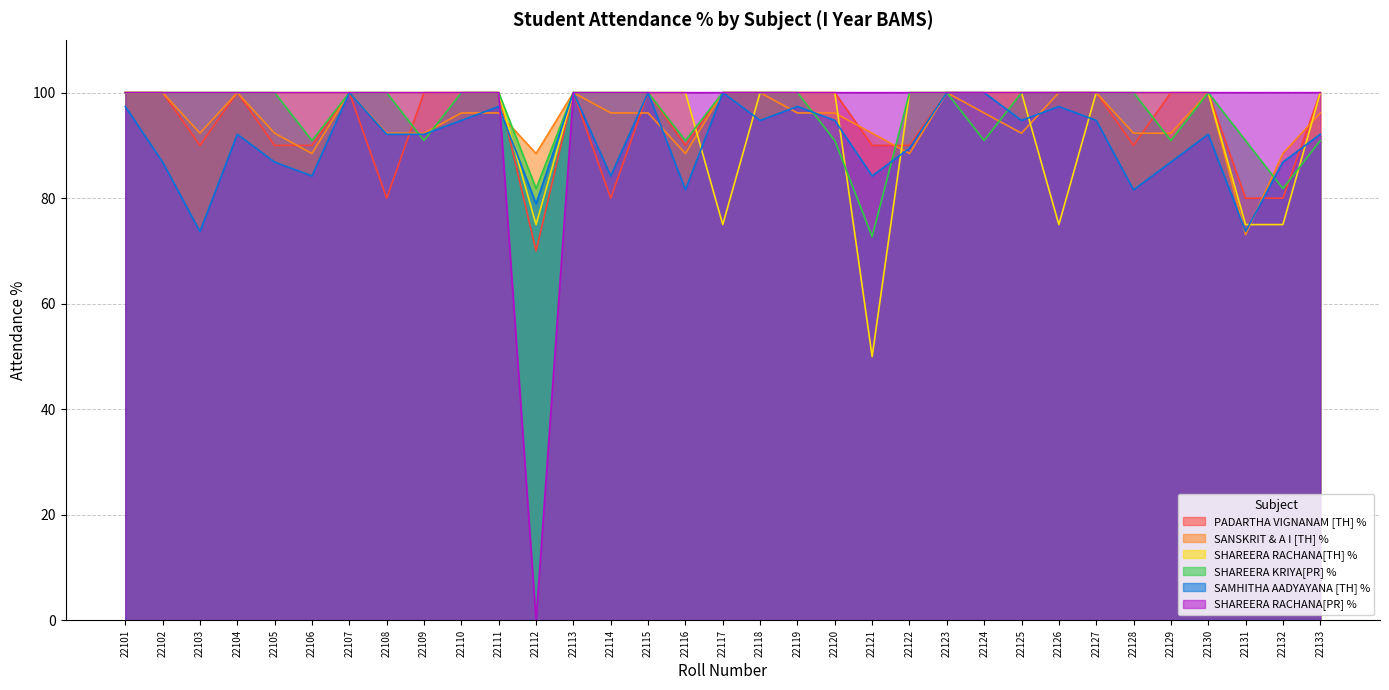

Rank the categories by SHAREERA KRIYA[PR] % value from highest to lowest.

22101, 22102, 22103, 22104, 22105, 22107, 22108, 22110, 22111, 22113, 22114, 22115, 22117, 22118, 22119, 22122, 22123, 22125, 22126, 22127, 22128, 22130, 22106, 22109, 22116, 22120, 22124, 22129, 22131, 22133, 22112, 22132, 22121